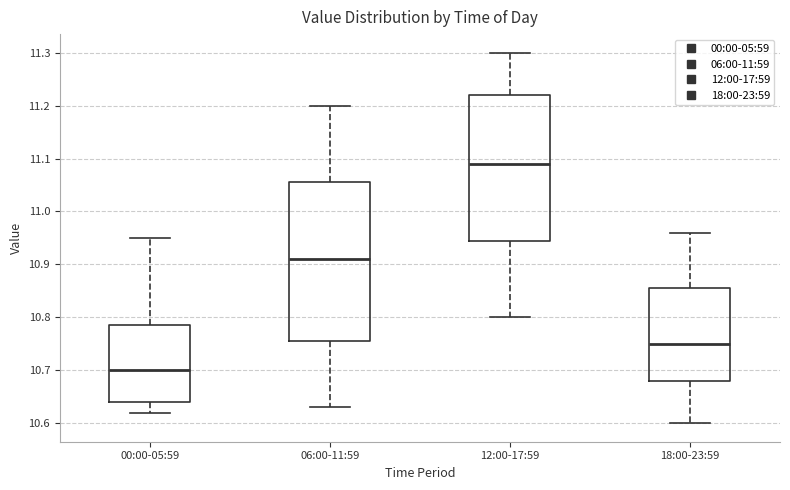

Where does the median line of the box for 12:00-17:59 sit on the y-axis? The values are not printed on the chart, so give them approximately, as read against the axis.

11.09